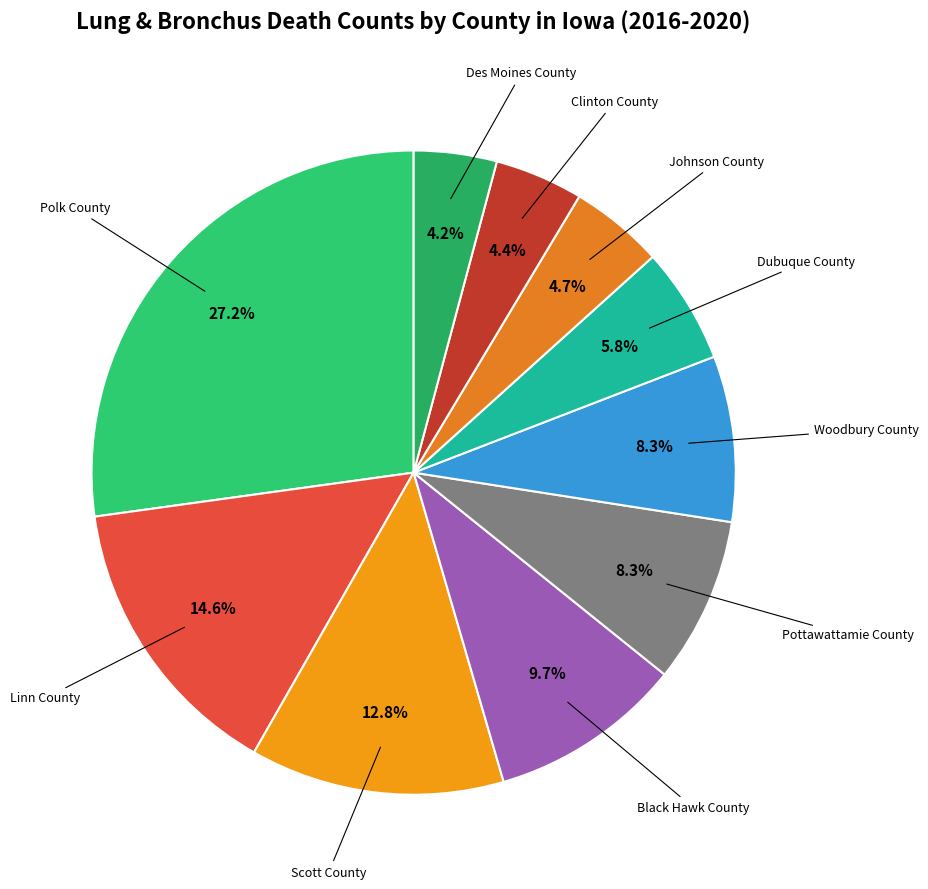

How many slices are in this pie chart?

10